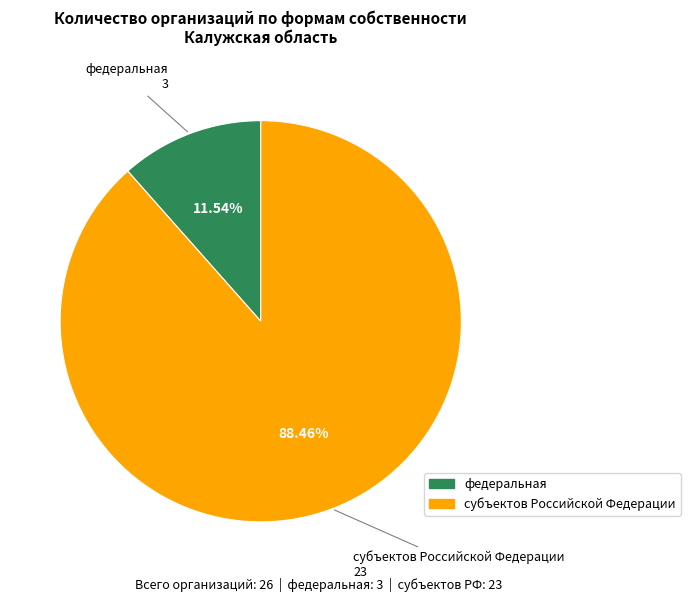

To the nearest percent, what portion does федеральная represent?

12%